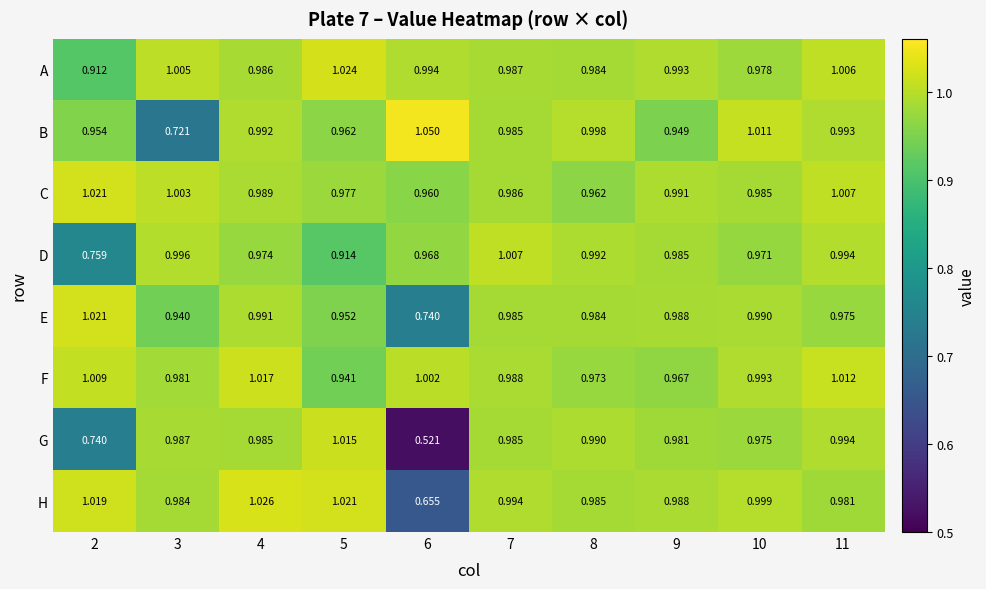

Which series has the largest range (max minus min)?

G